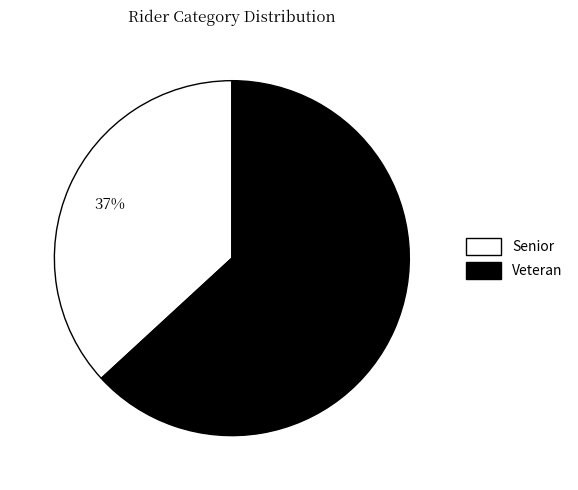

Which slice is the largest?

Veteran